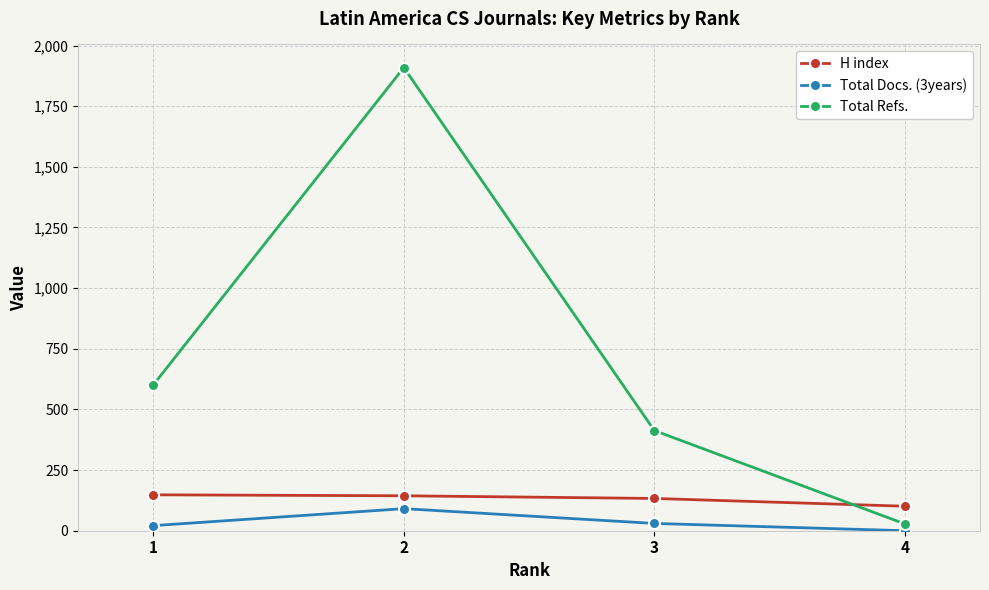

What is the value of the Total Refs. point at the 1st from the left?

601